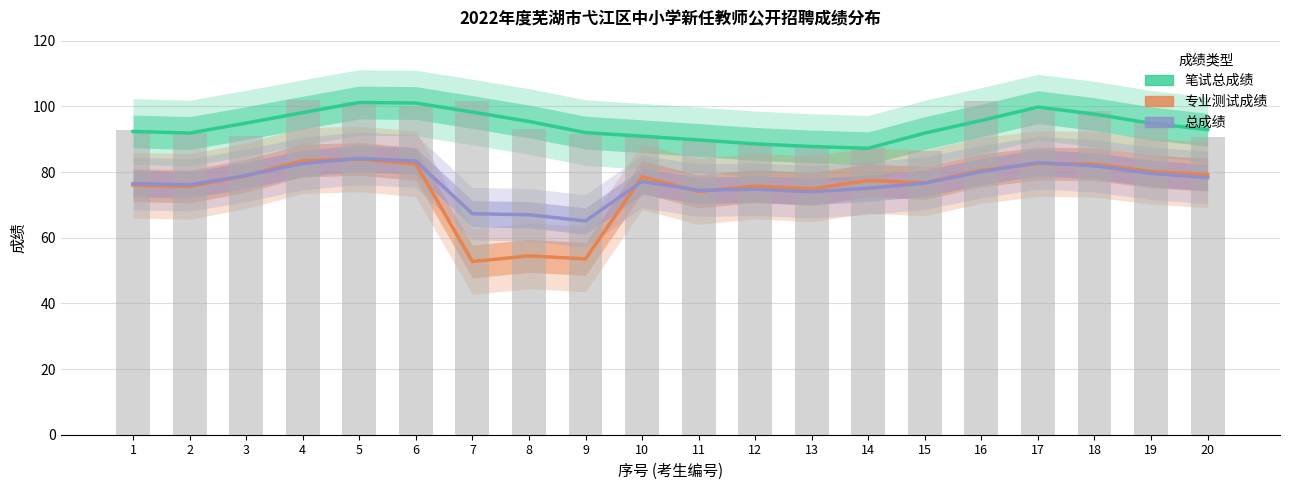

Is the value of 笔试总成绩 at 12 greater than the value of 专业测试成绩 at 18?

Yes